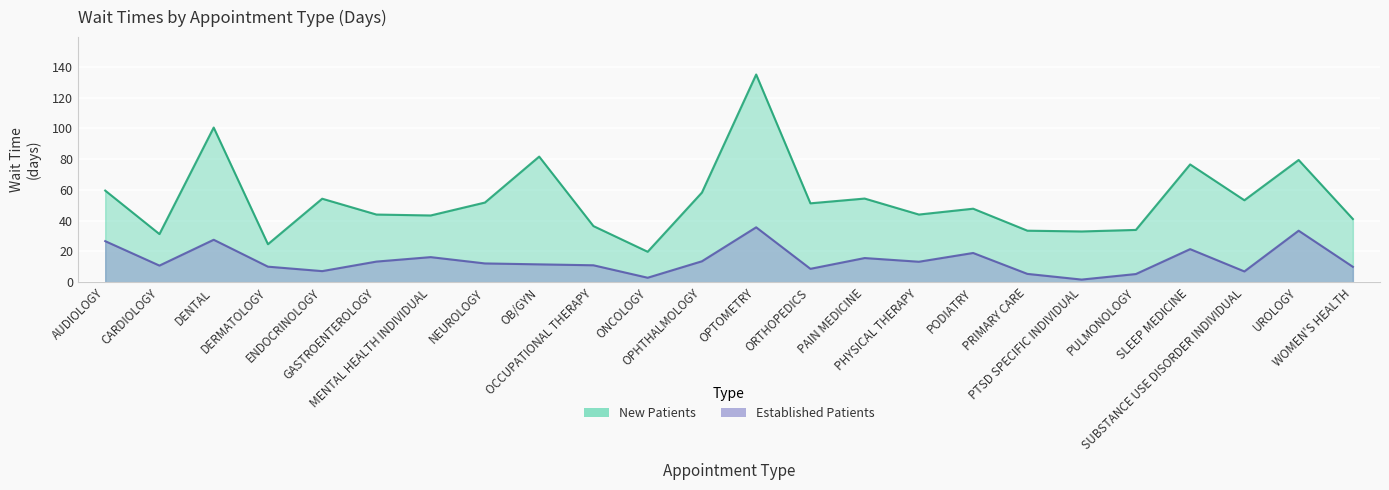

Which series has the largest total across all categories?

NewPatients